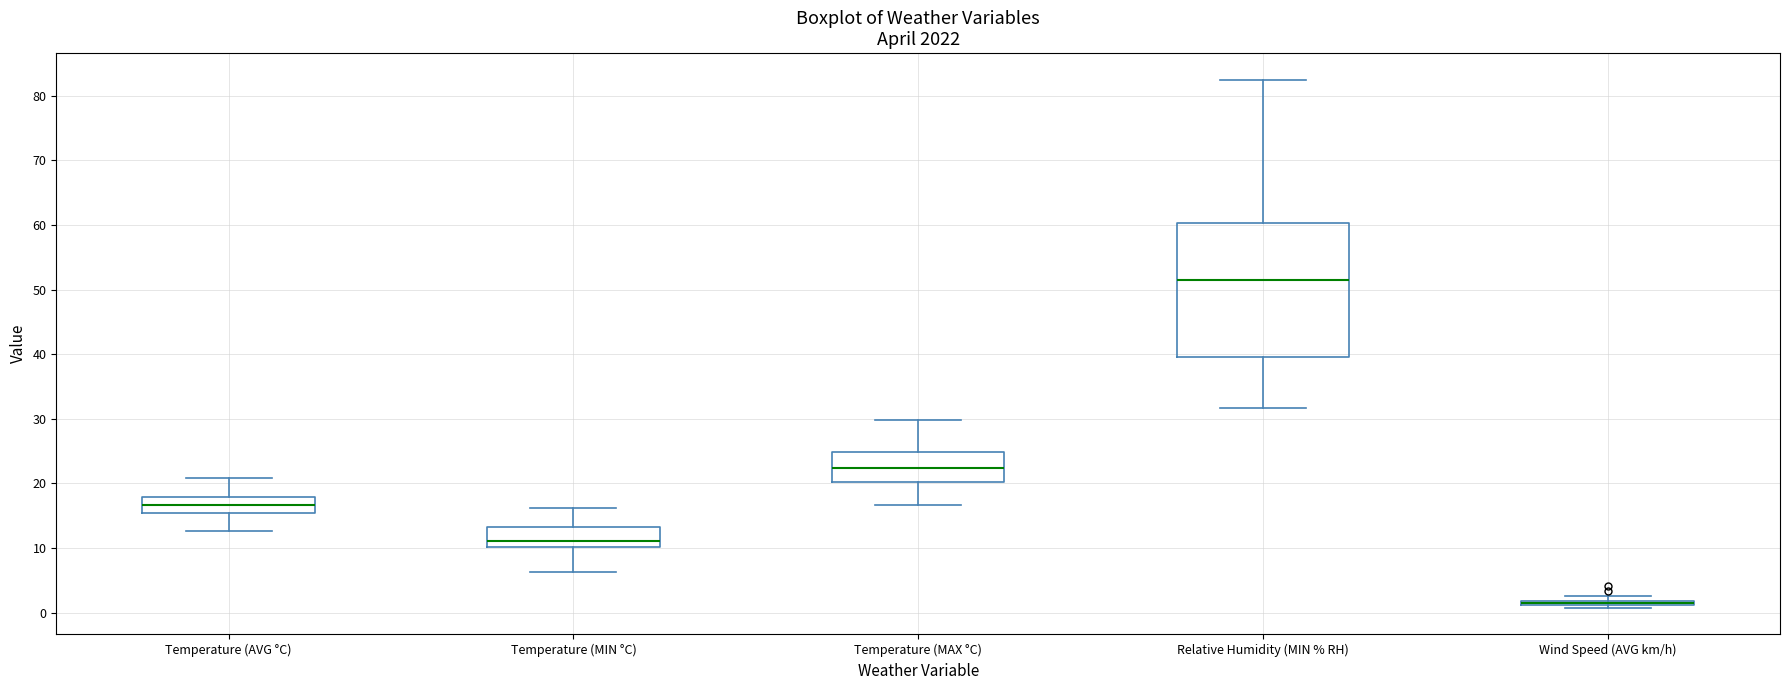

Where is the upper edge of the box for Wind Speed (AVG km/h) on the y-axis? The values are not printed on the chart, so give them approximately, as read against the axis.

2